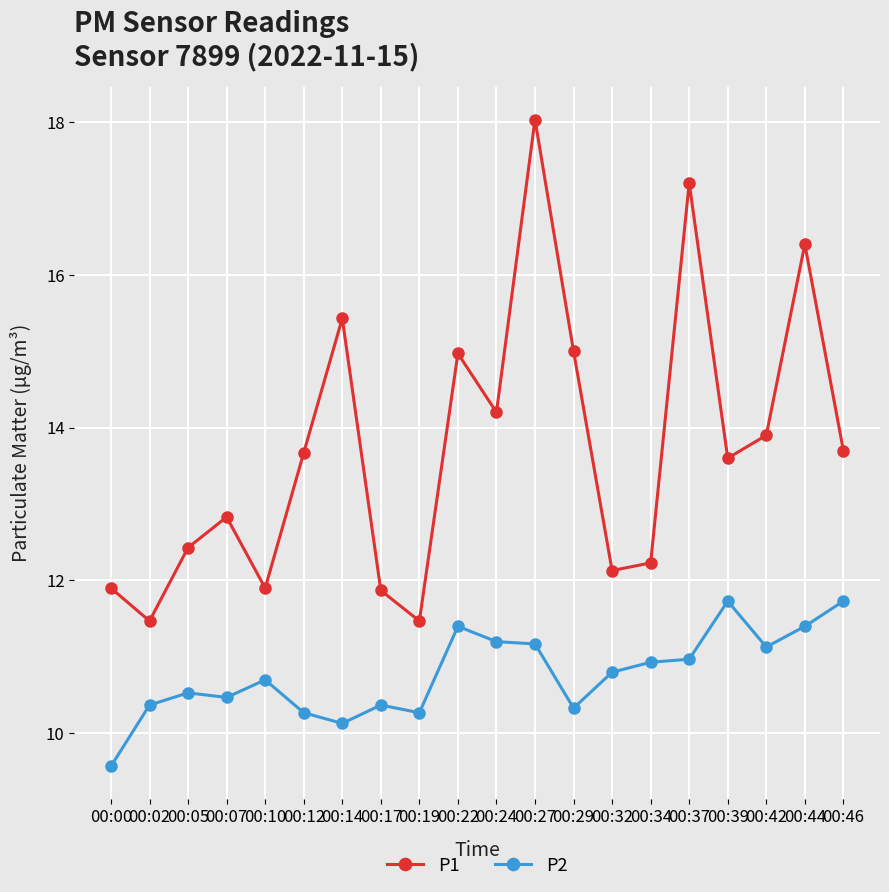

How many values in the P2 series exceed 10?

19